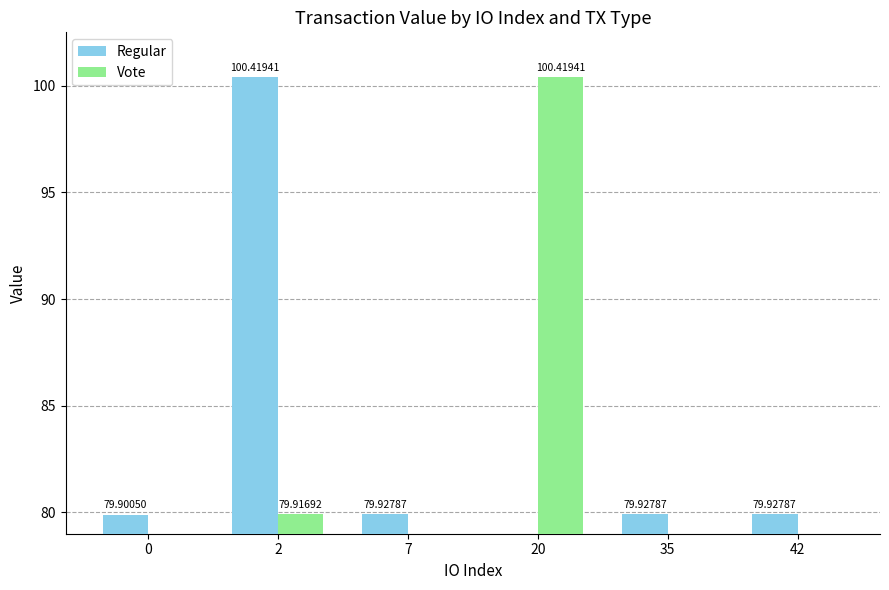

How many positive values does the Regular series have?

5